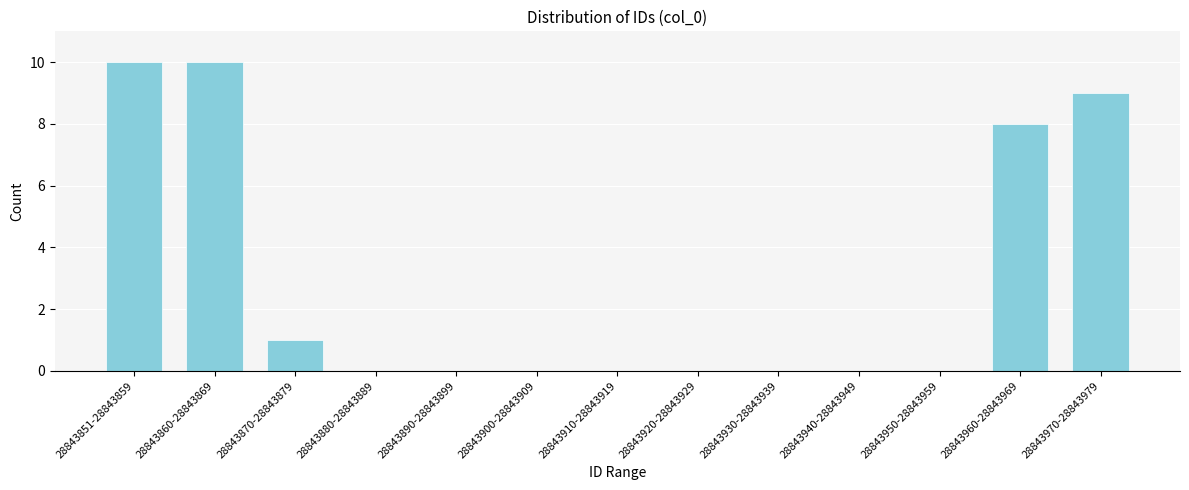

Reading right to left, transcribe all the data shown in this chart.

28843970-28843979=9	28843960-28843969=8	28843950-28843959=0	28843940-28843949=0	28843930-28843939=0	28843920-28843929=0	28843910-28843919=0	28843900-28843909=0	28843890-28843899=0	28843880-28843889=0	28843870-28843879=1	28843860-28843869=10	28843851-28843859=10